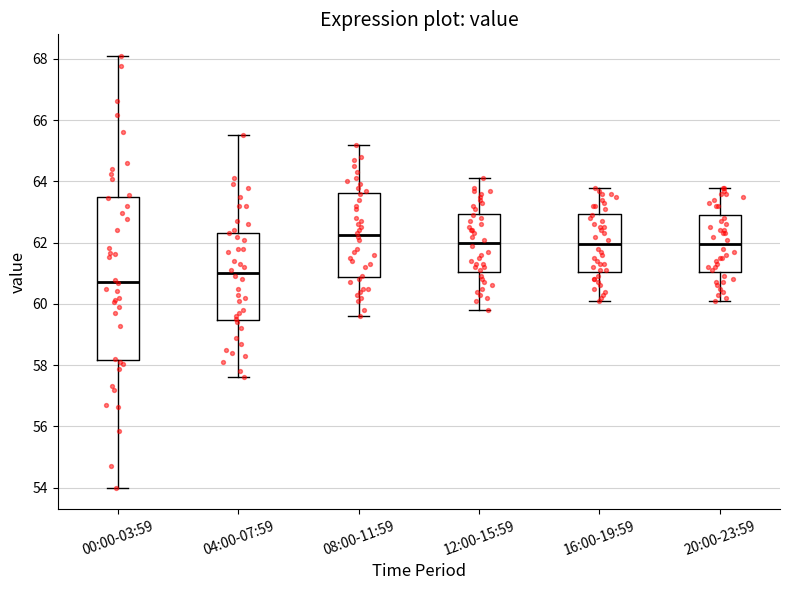

Comparing the boxes themselves (not the whiskers), which one is the tallest?

00:00-03:59